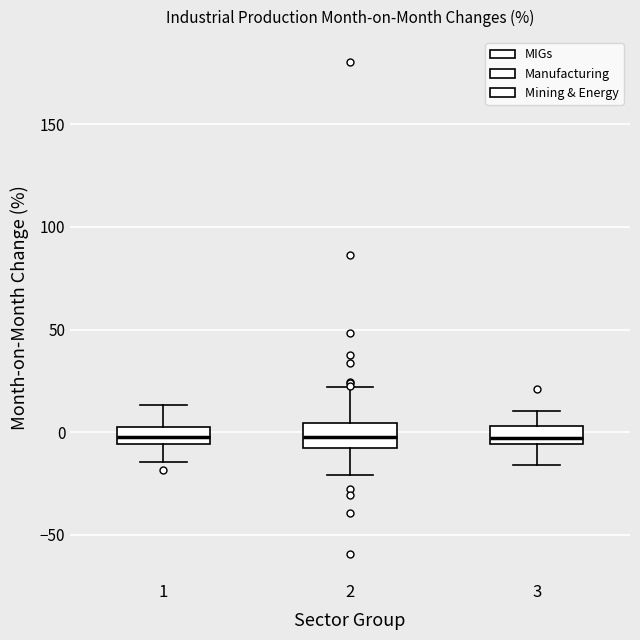

Reading left to right, transcribe this box plot: for each box, give where its median line is, the range the box spans, and where its two whiskers end, as read against the y-axis. The values are not printed on the chart, so give them approximately, as read against the axis.

1: median 0, box -5 to 5, whiskers -15 to 15
2: median 0, box -10 to 5, whiskers -20 to 20
3: median -5 (just above the box's lower edge), box -5 to 5, whiskers -15 to 10